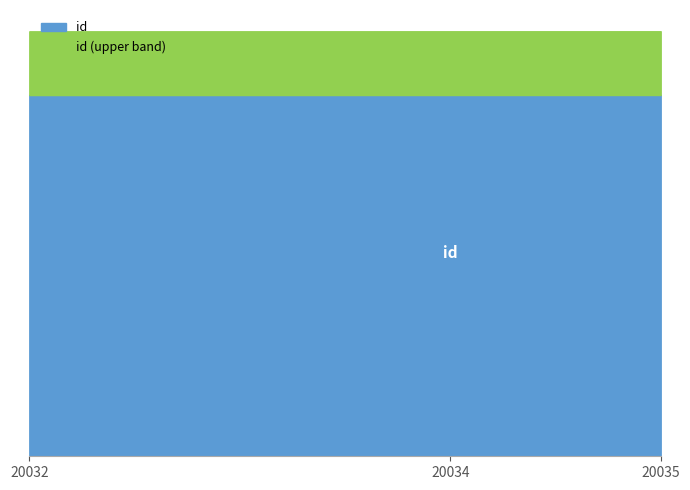

What is the sum of the values at 20035 and 20034?

40069